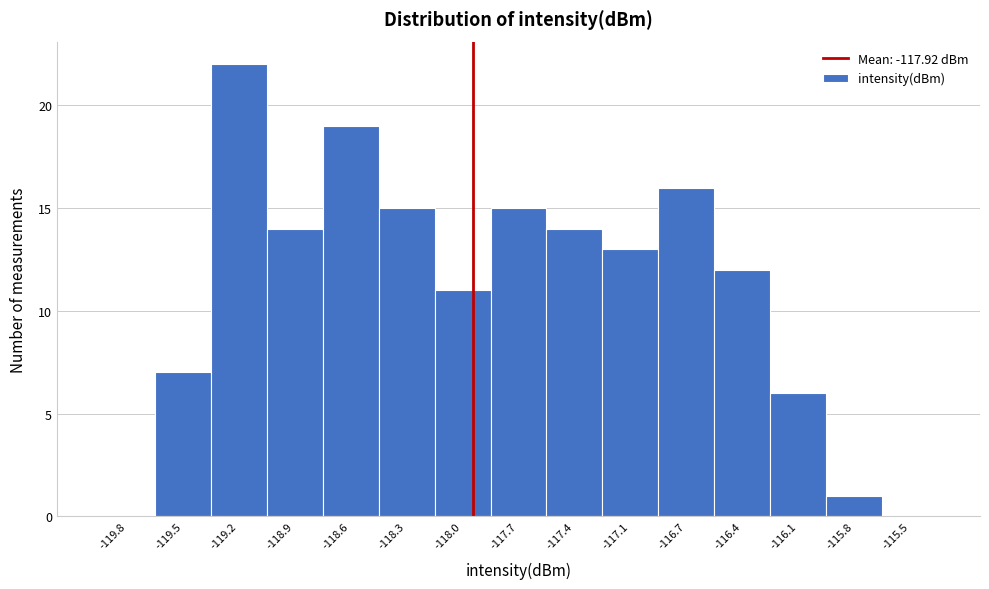

Reading left to right, list every bar in this chart as the range it spans on the x-axis followed by its height. Neither the bar edges nor the heights are printed on the chart, so give them approximately, as read against the axes.

-120.00 to -119.65: 0
-119.65 to -119.35: 7
-119.35 to -119.05: 22
-119.05 to -118.75: 14
-118.75 to -118.45: 19
-118.45 to -118.15: 15
-118.15 to -117.80: 11
-117.80 to -117.50: 15
-117.50 to -117.20: 14
-117.20 to -116.90: 13
-116.90 to -116.60: 16
-116.60 to -116.30: 12
-116.30 to -115.95: 6
-115.95 to -115.65: 1
-115.65 to -115.35: 0